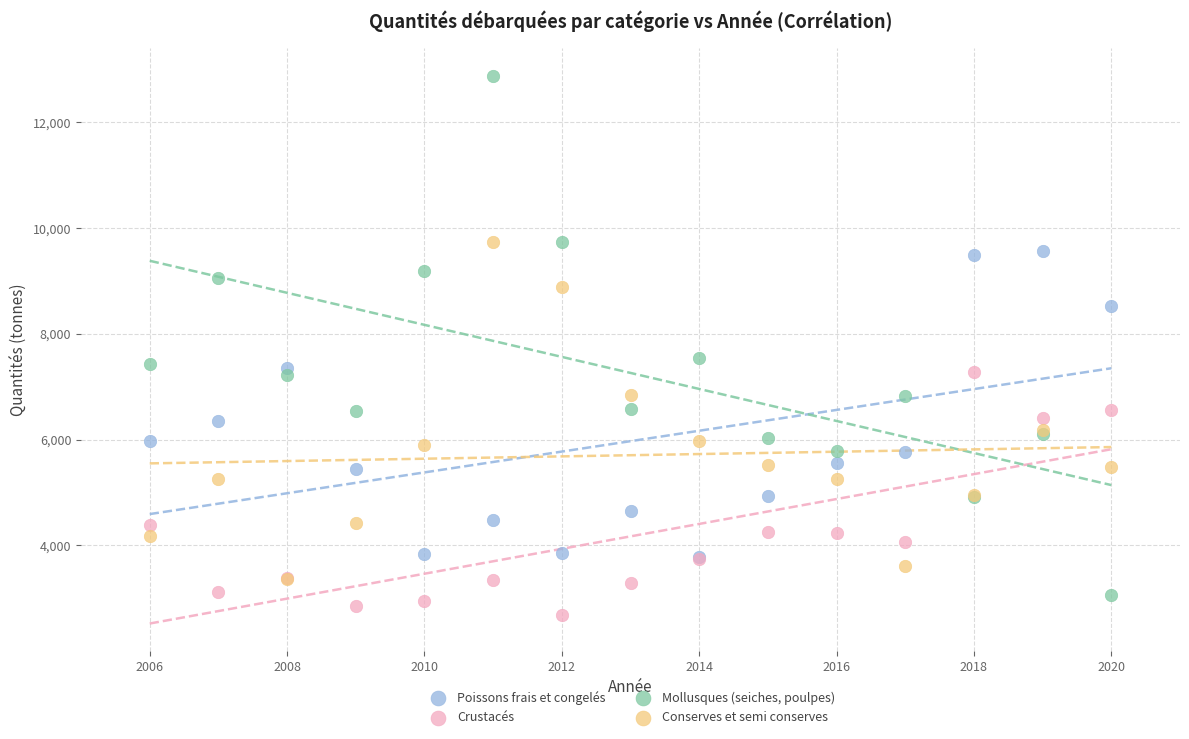

Across all series, what Y value is closest to 7786?

7552